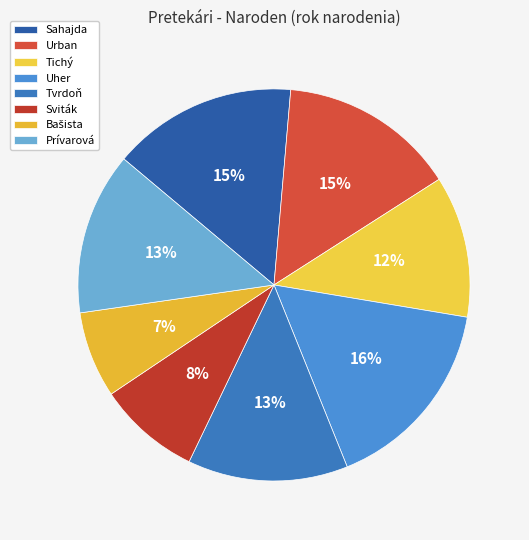

Rank the categories by value from highest to lowest.

Uher Kristián (96), Sahajda Tibor (90), Urban Jozef (86), Prívarová Radka (79), Tvrdoň Ľubomír (78), Tichý Peter (69), Sviták Stanislav (50), Bašista Vincent (42)